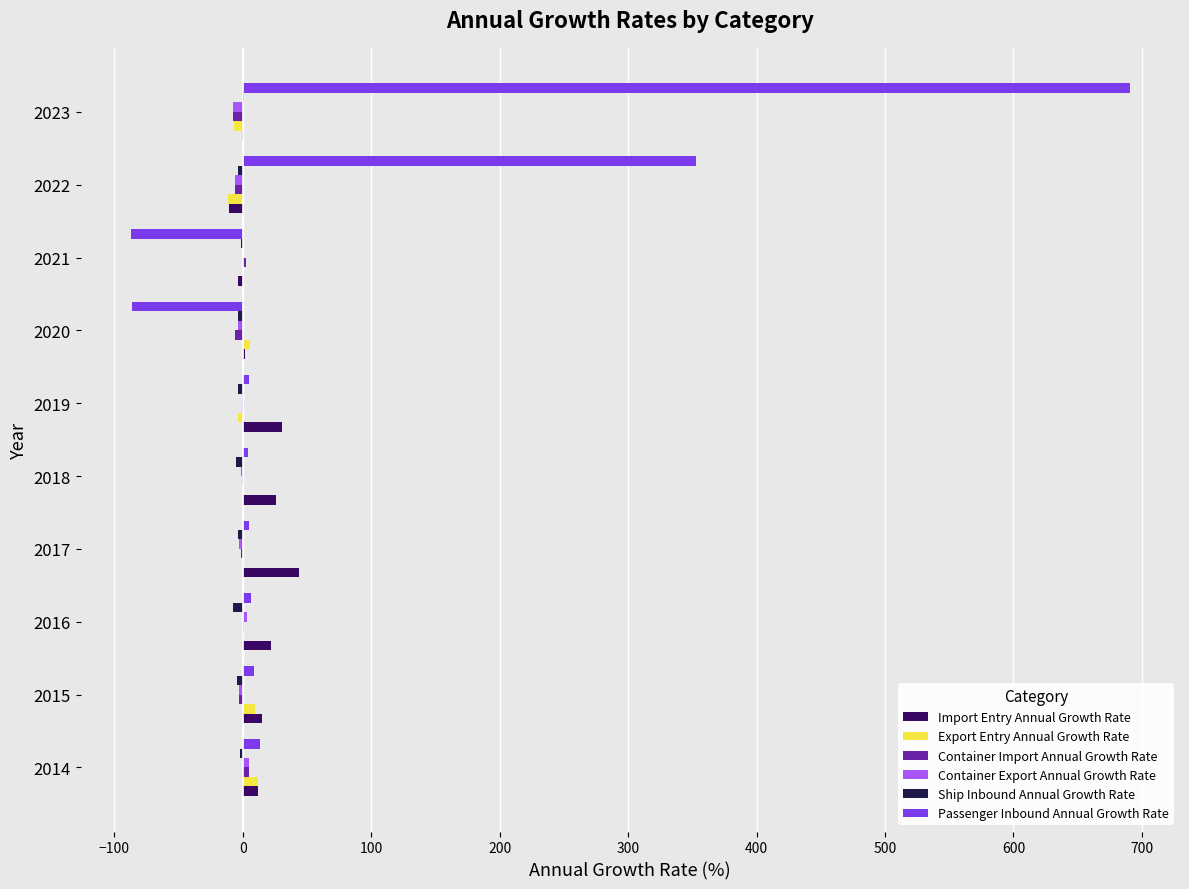

Which series changed the most between 2017 and 2023?

Passenger Inbound Annual Growth Rate